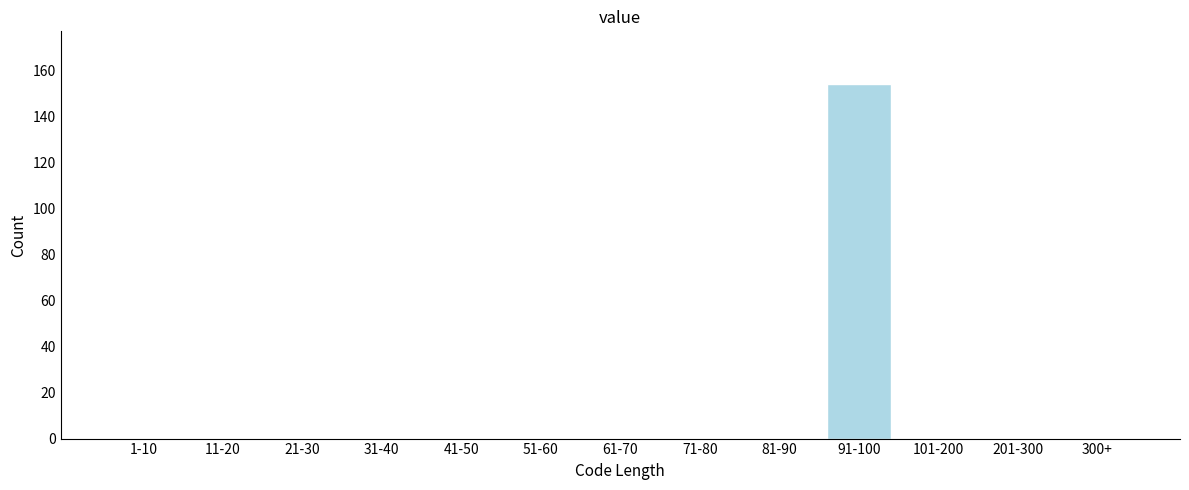

Reading left to right, list all the values displayed in this chart.

1-10=0	11-20=0	21-30=0	31-40=0	41-50=0	51-60=0	61-70=0	71-80=0	81-90=0	91-100=154	101-200=0	201-300=0	300+=0